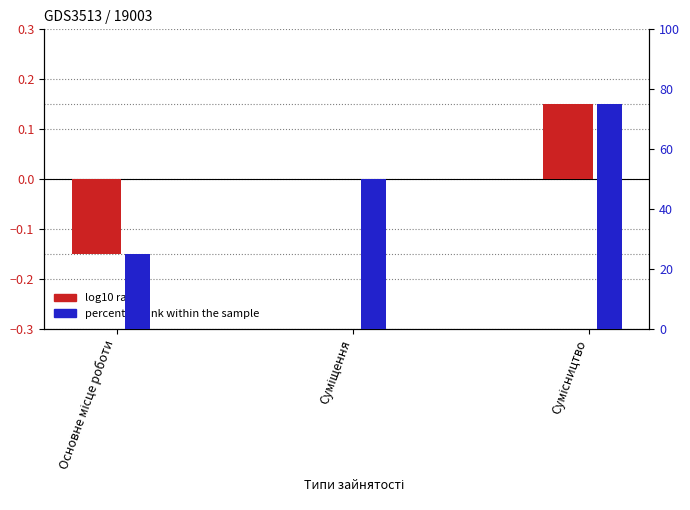

Does the chart contain any negative values?

Yes